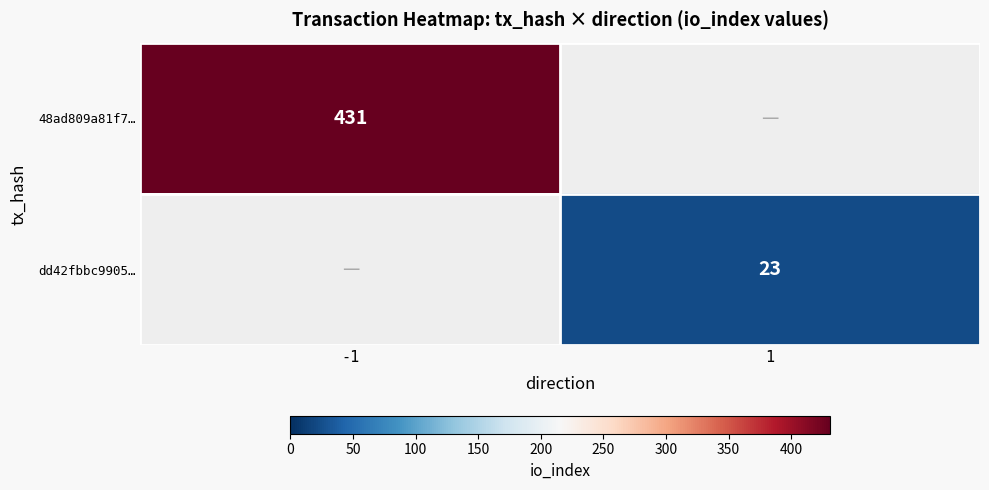

At which category does the chart reach its minimum across all series?

1